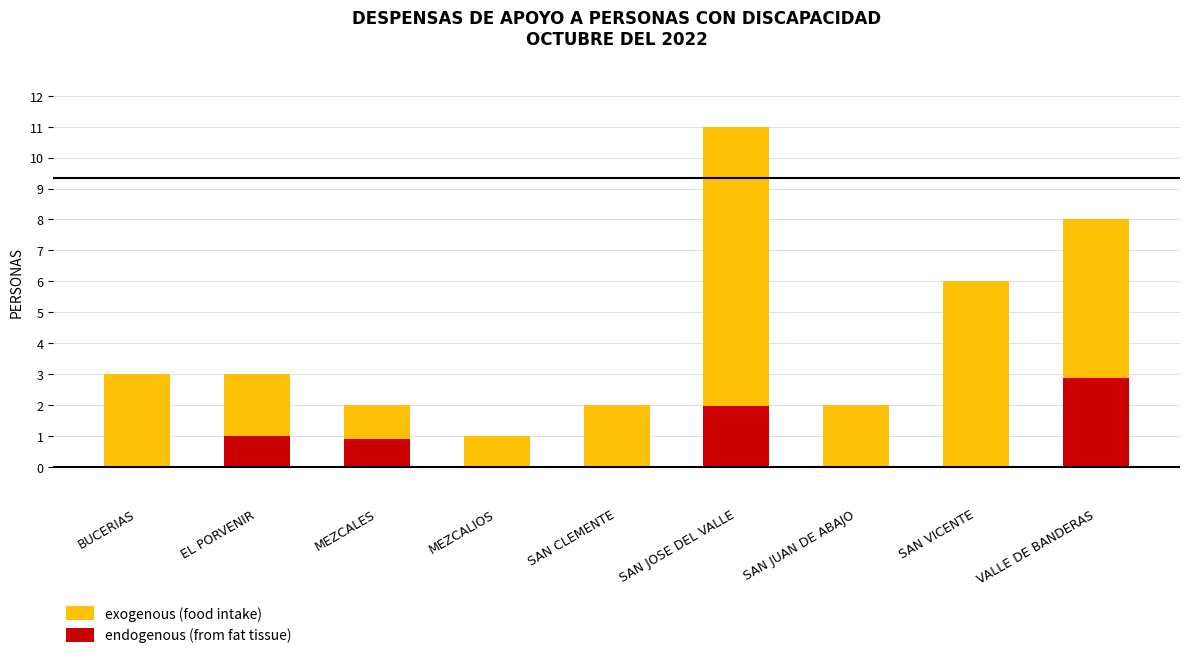

What are all the series names shown in the legend?

exogenous (food intake), endogenous (from fat tissue)